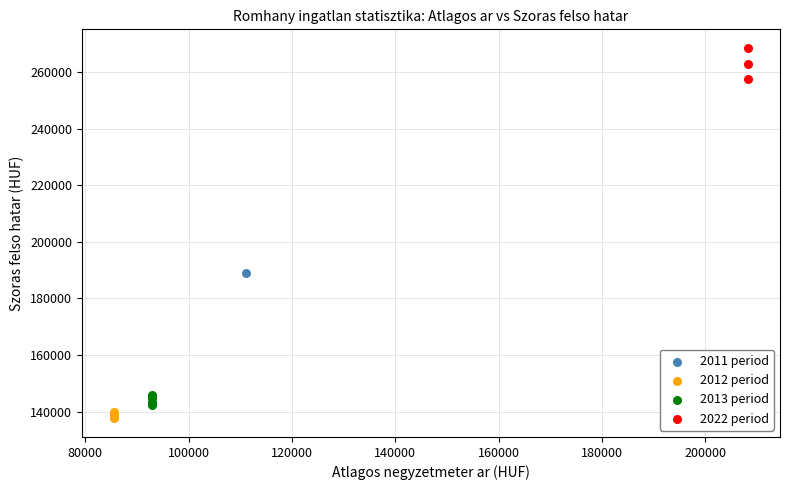

Which series contains the lowest Y value?

2012 period